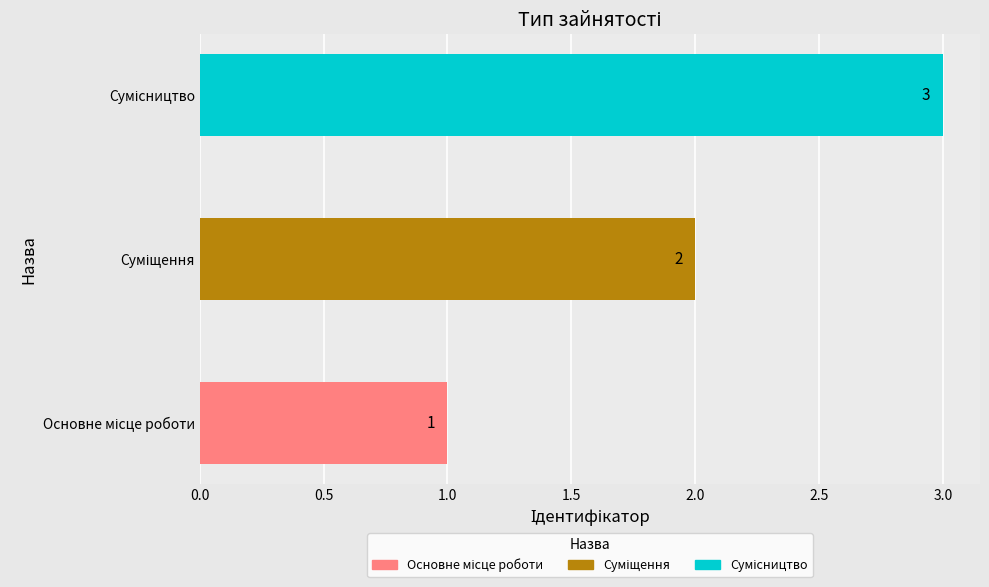

Count the number of categories in the chart.

3